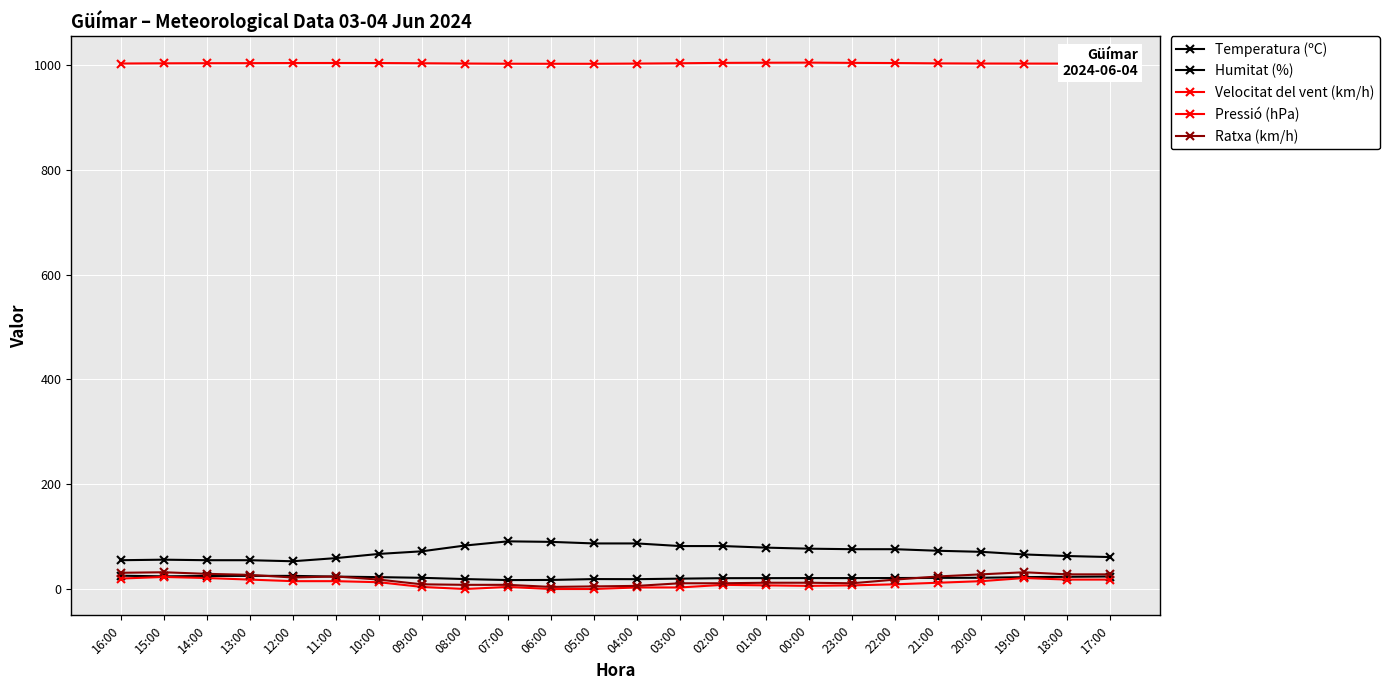

What is the average value of the Ratxa (km/h) series?

18.2